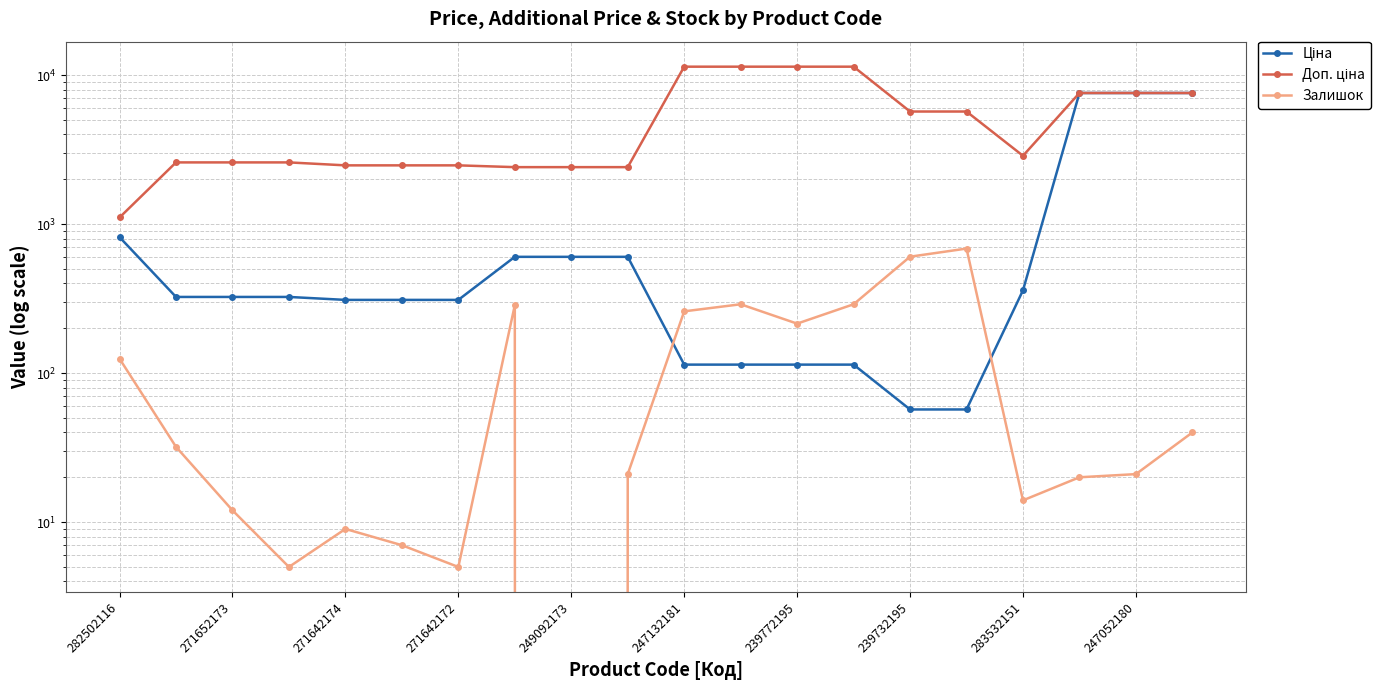

Where is the first local minimum for Доп. ціна?

283532151